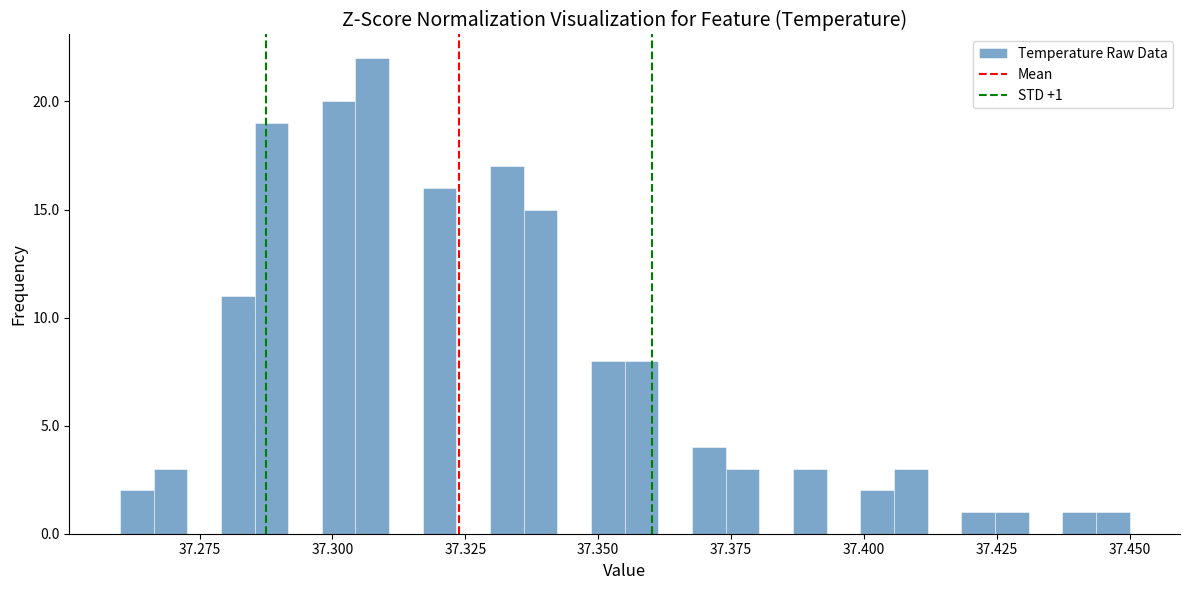

Read against the x-axis, roughly where is the centre of the tallest bar?

37.310